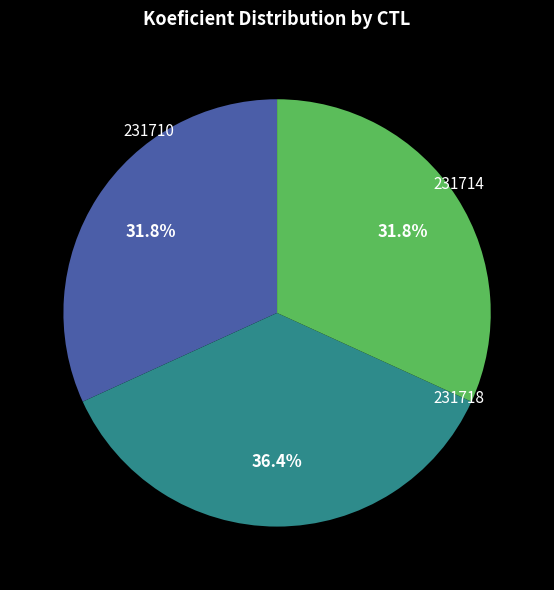

To the nearest percent, what is the average slice percentage?

33%